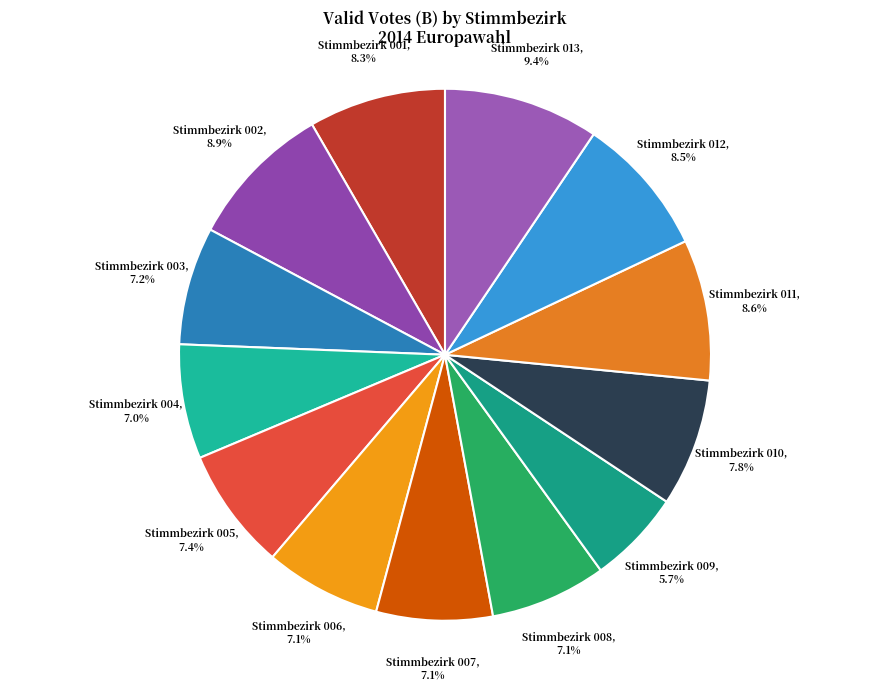

Which slice is the smallest?

Stimmbezirk 009